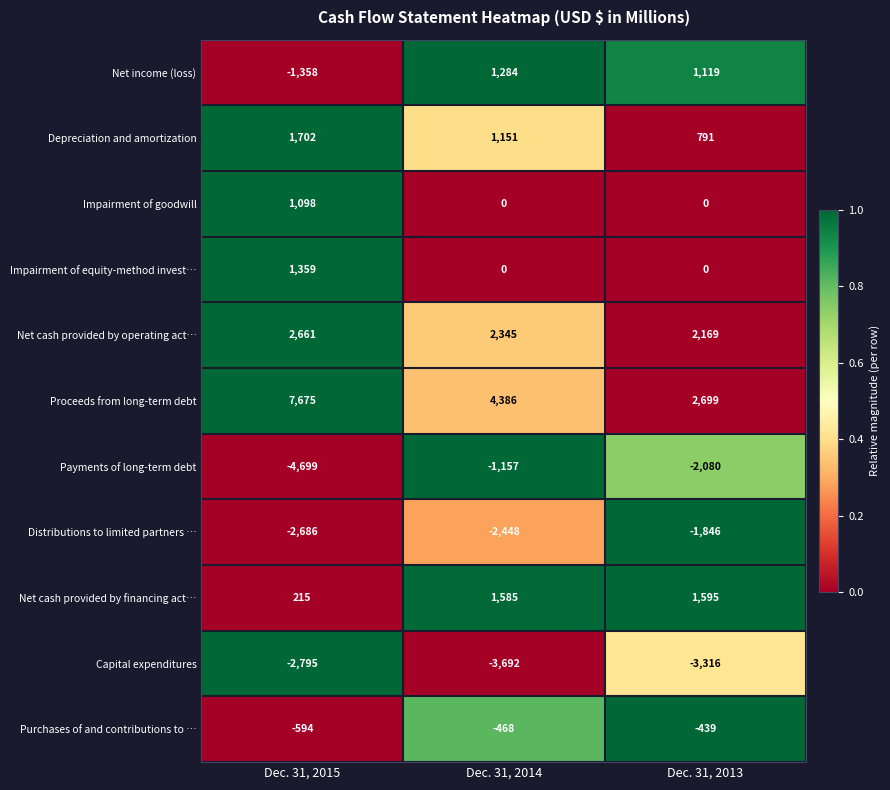

Where does the Depreciation and amortization series first go above 1151?

Dec. 31, 2015